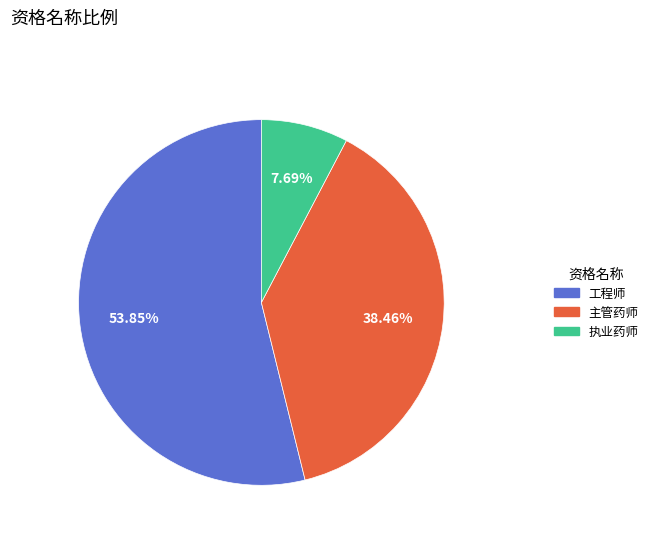

To the nearest percent, what is the combined percentage of 工程师 and 主管药师?

92%